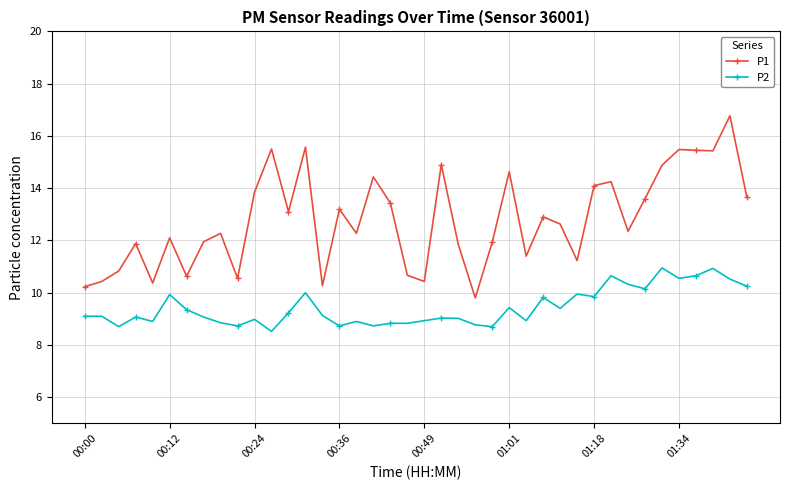

What is the average value of the P1 series?

12.8